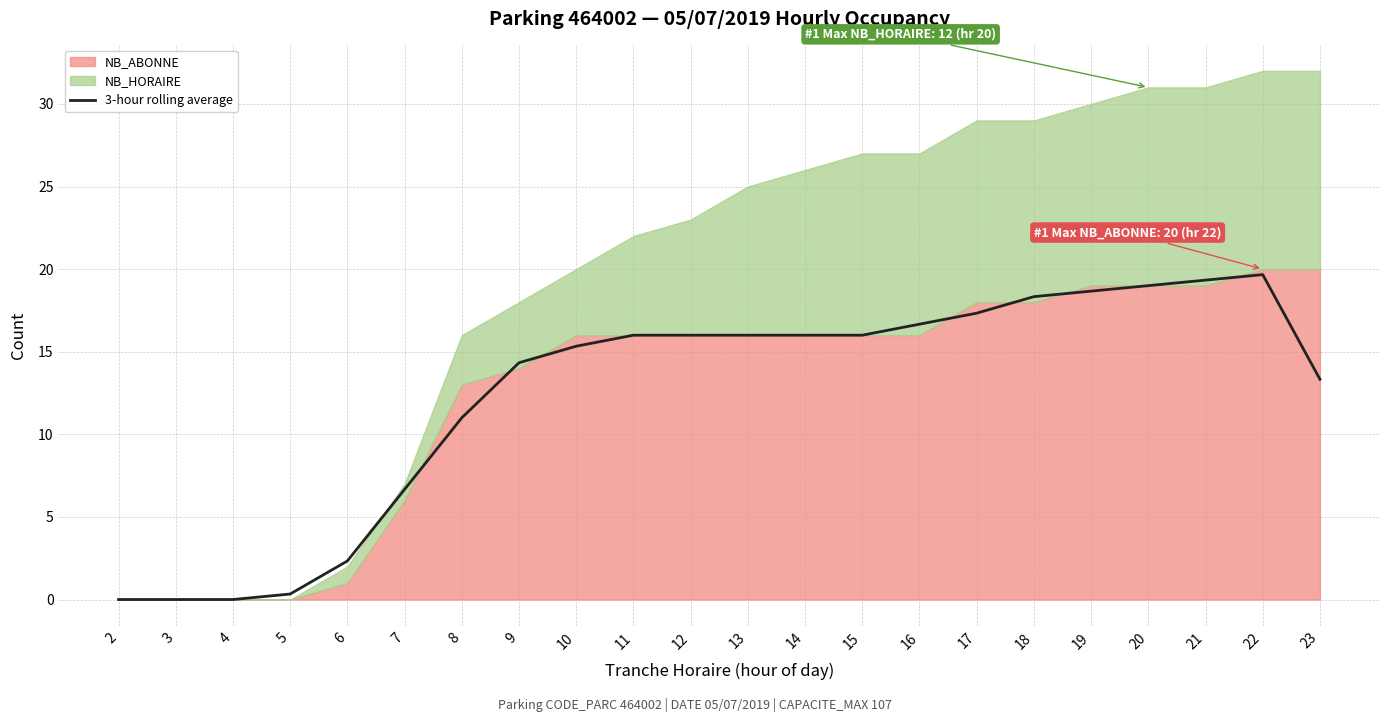

The 3-hour rolling average series shows 0.0 at 4. True or false?

True